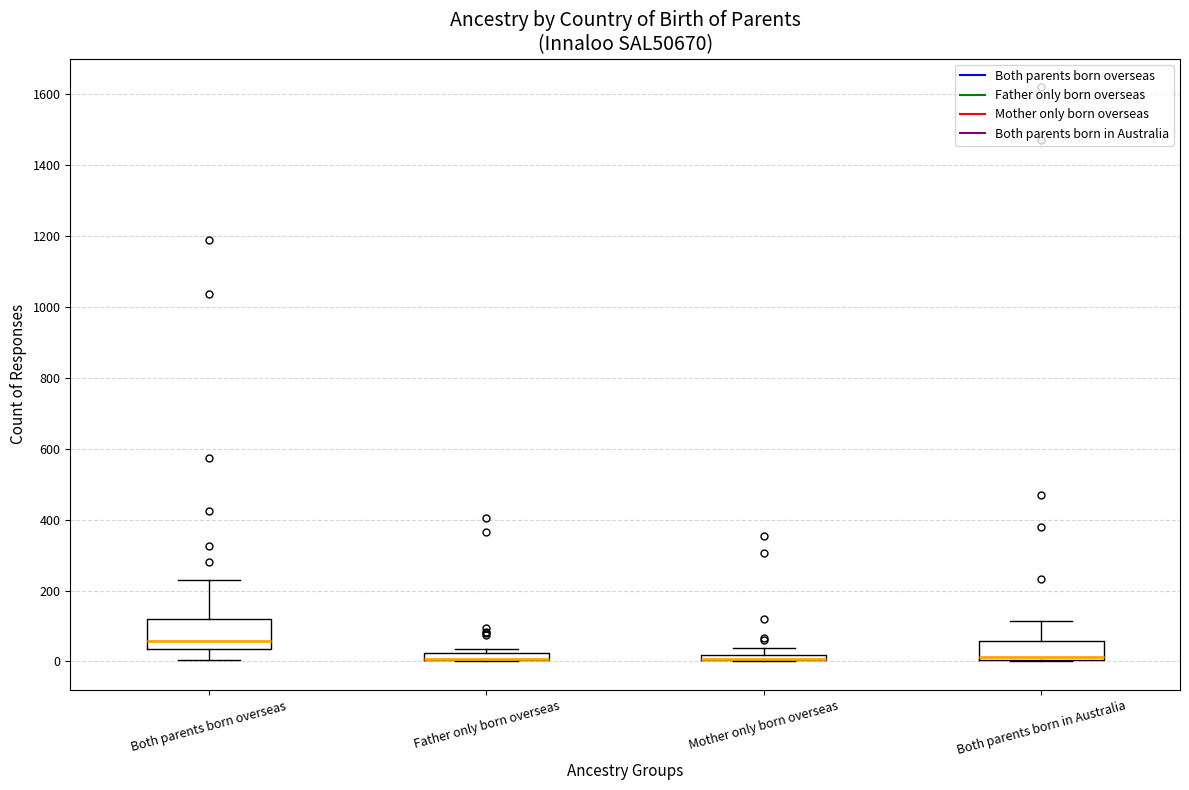

Comparing the boxes themselves (not the whiskers), which one is the tallest?

Both parents born overseas